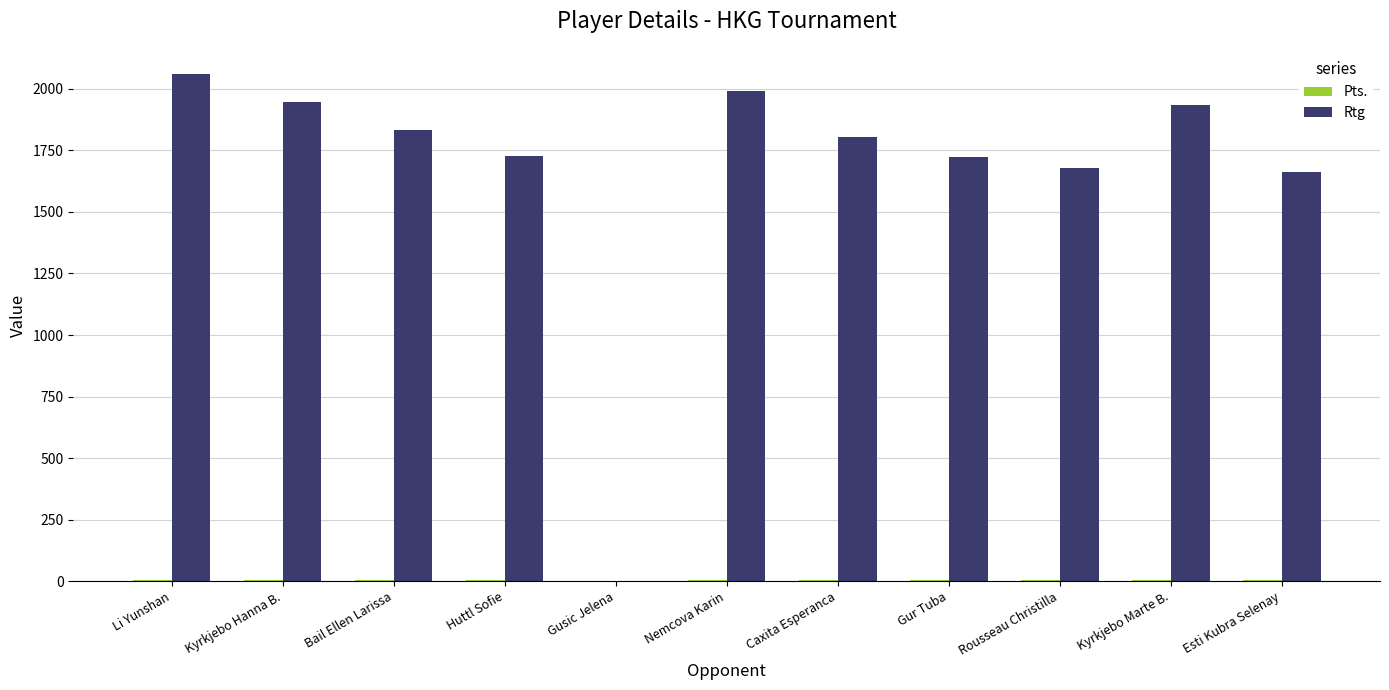

What is the maximum value shown in the chart?

2060.0